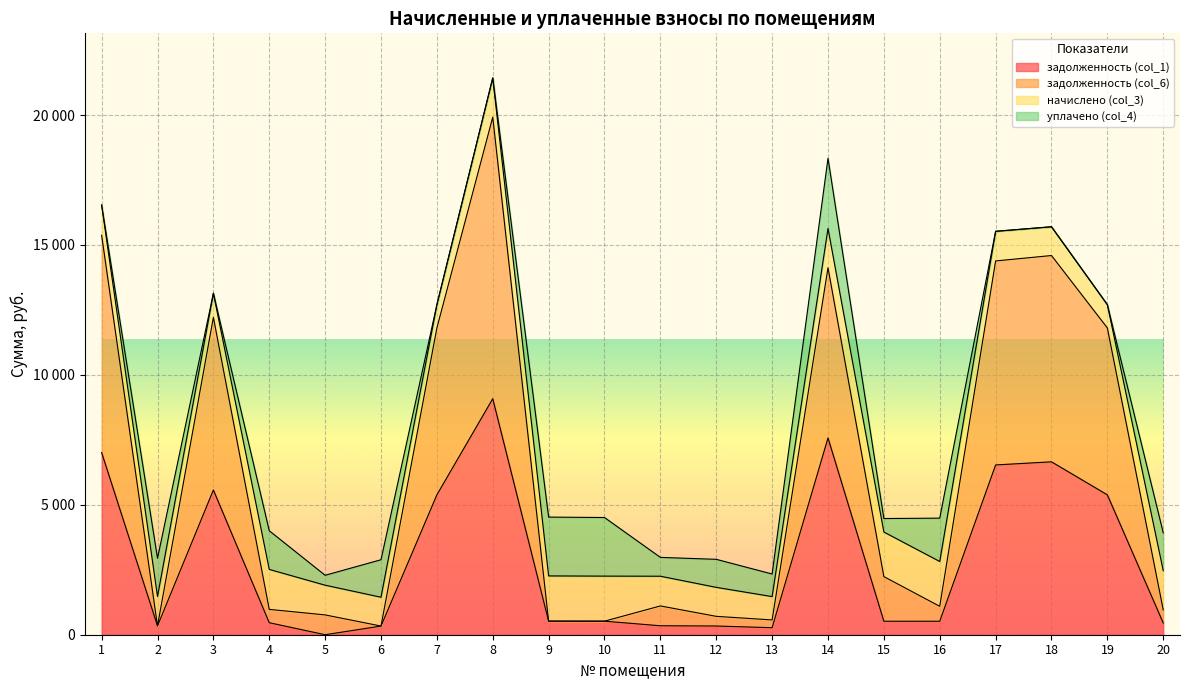

True or false: задолженность (col_1) and задолженность (col_6) intersect in this chart.

False